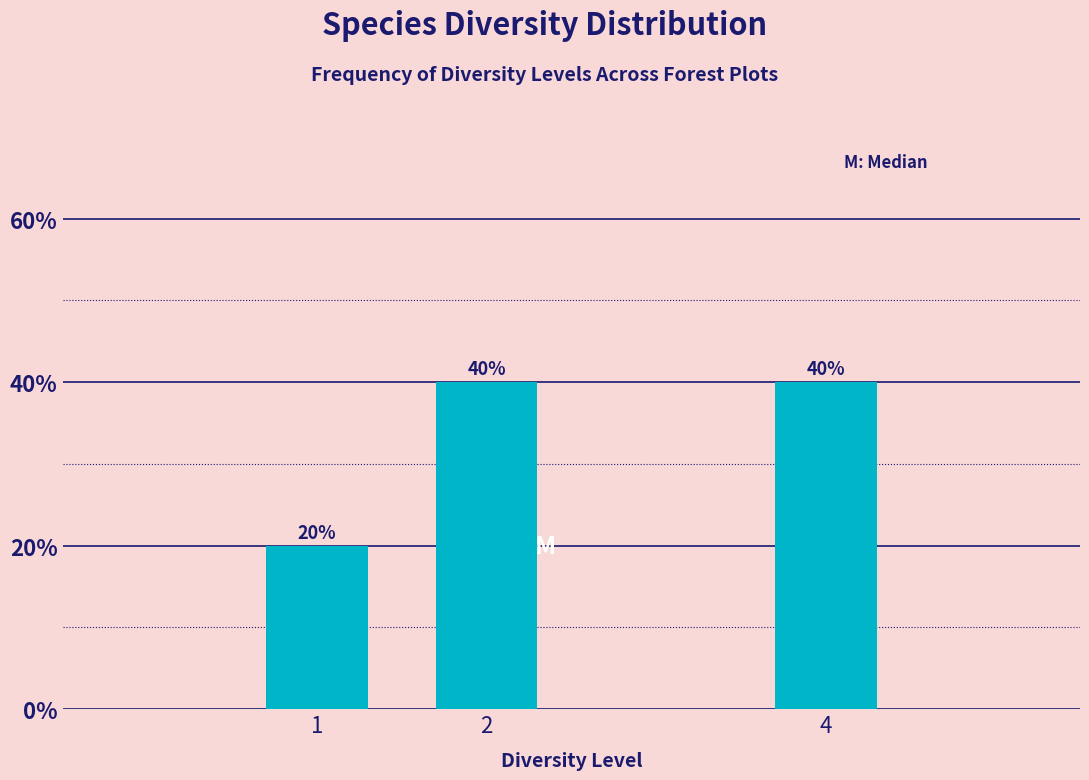

Reading left to right, list all the values displayed in this chart.

1=20	2=40	4=40